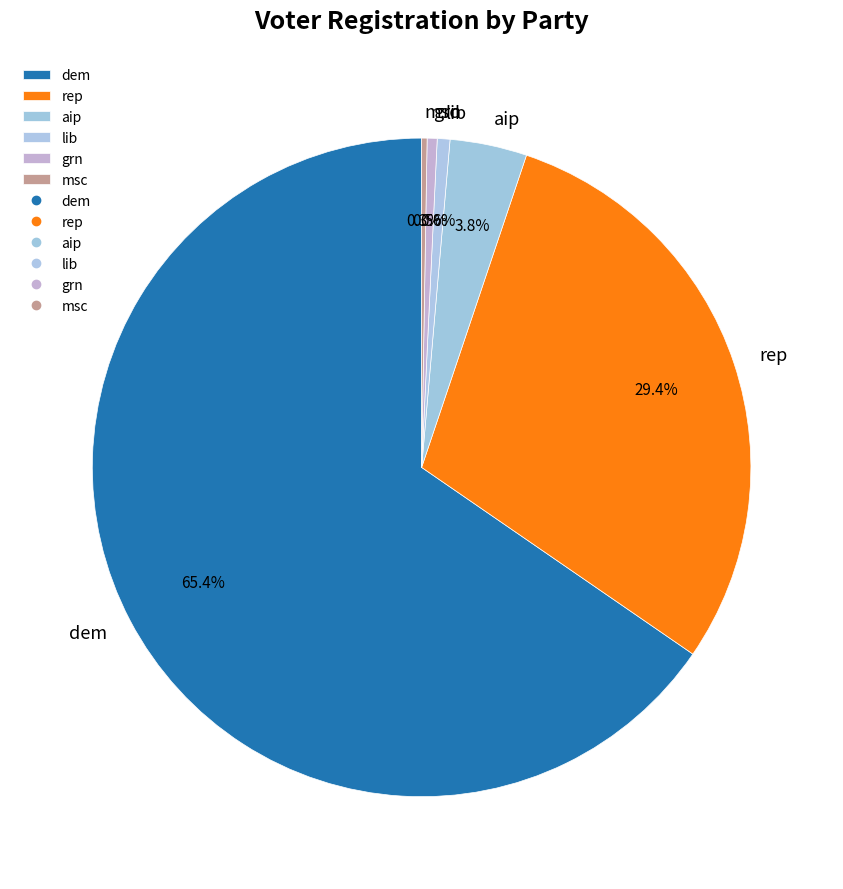

Do grn and rep together represent more than half of the pie?

No